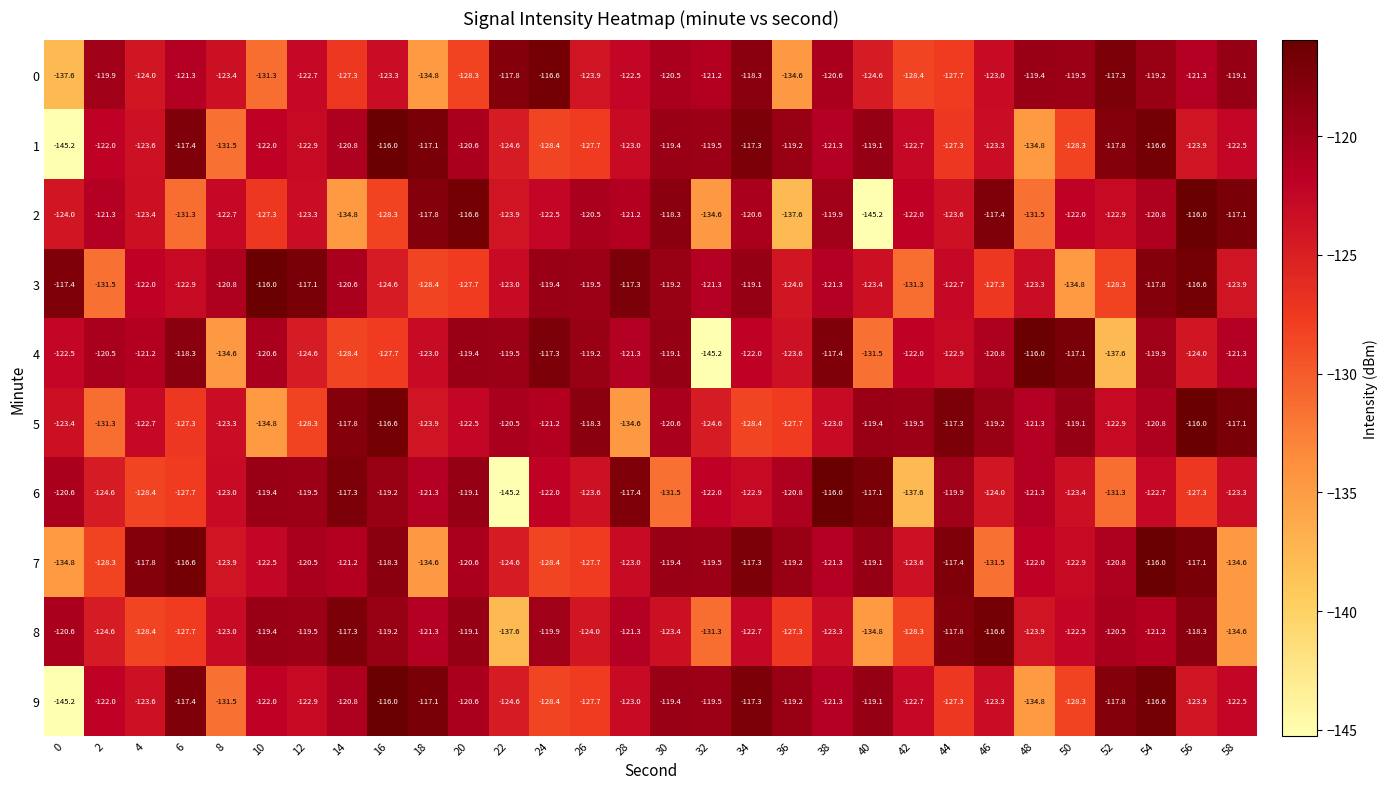

What is the total value across all series at 16?

-1209.2